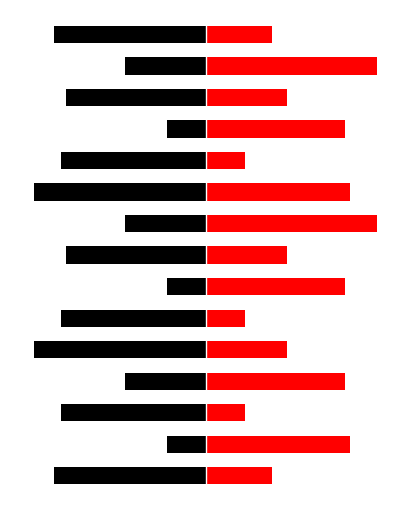

Where does the Red series first go above 3?

1